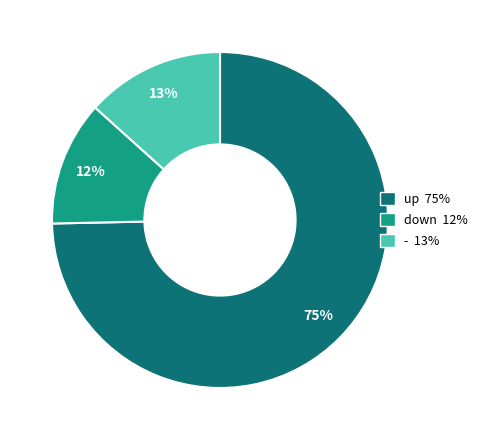

Do - and down together represent more than half of the pie?

No